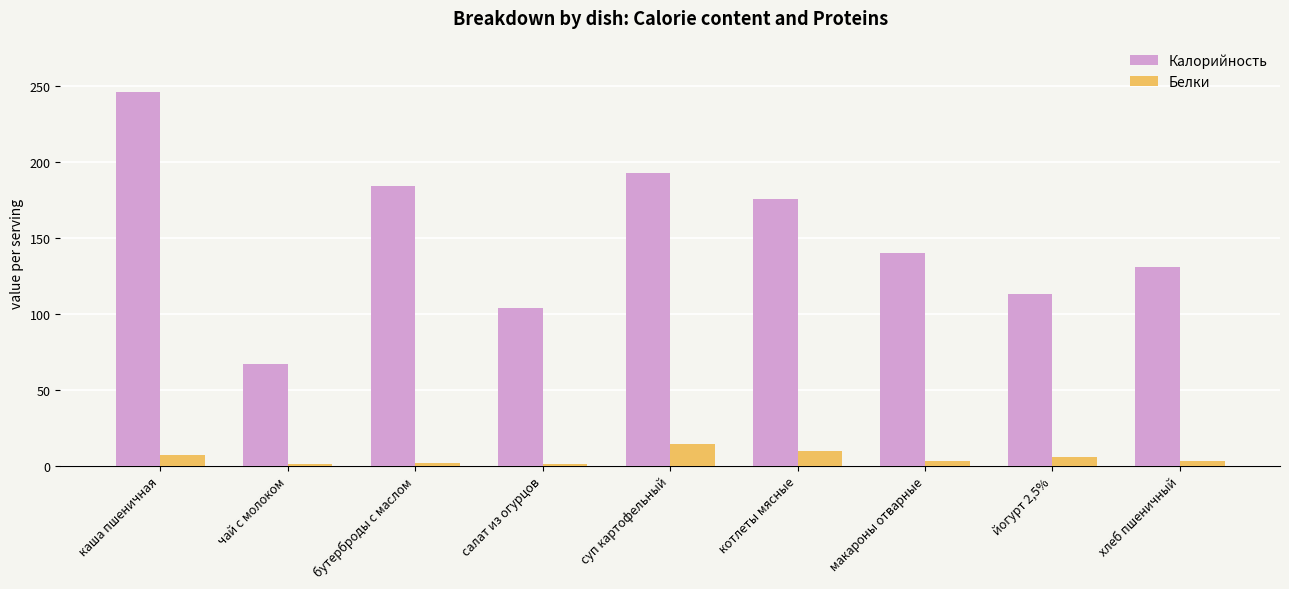

List the series in order of their peak value, highest first.

Калорийность, Белки